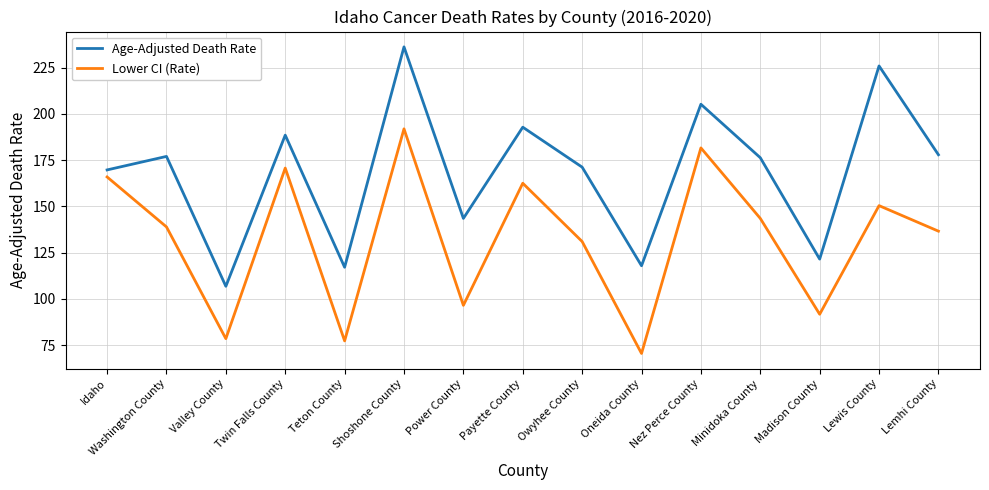

Where is the first local minimum for Age-Adjusted Death Rate?

Valley County